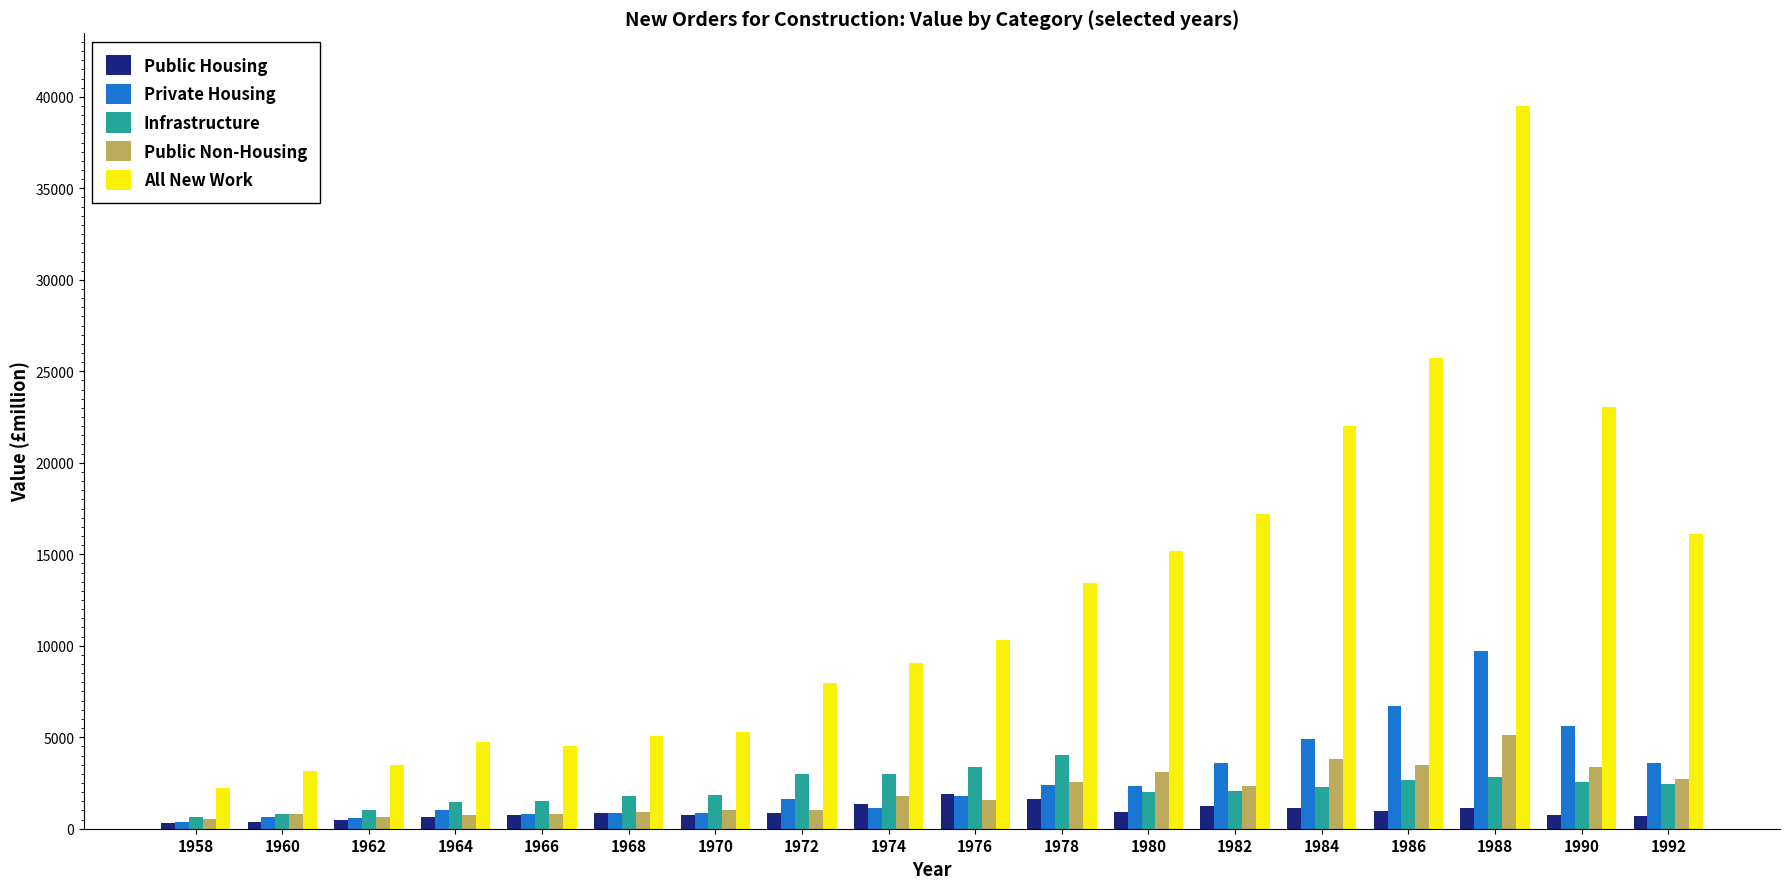

Rank the series by their maximum value, from highest to lowest.

All New Work, Private Housing, Public Non-Housing, Infrastructure, Public Housing